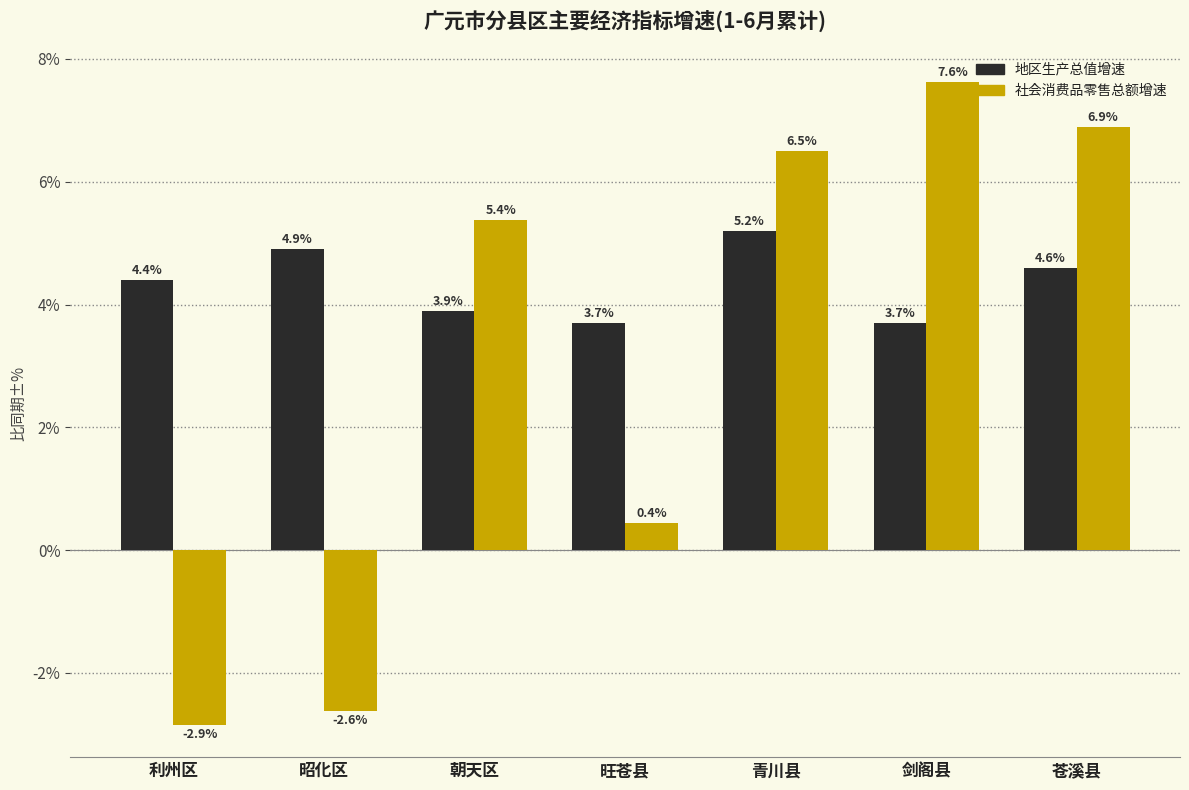

Read the 社会消费品零售总额增速 value at 昭化区.

-2.6